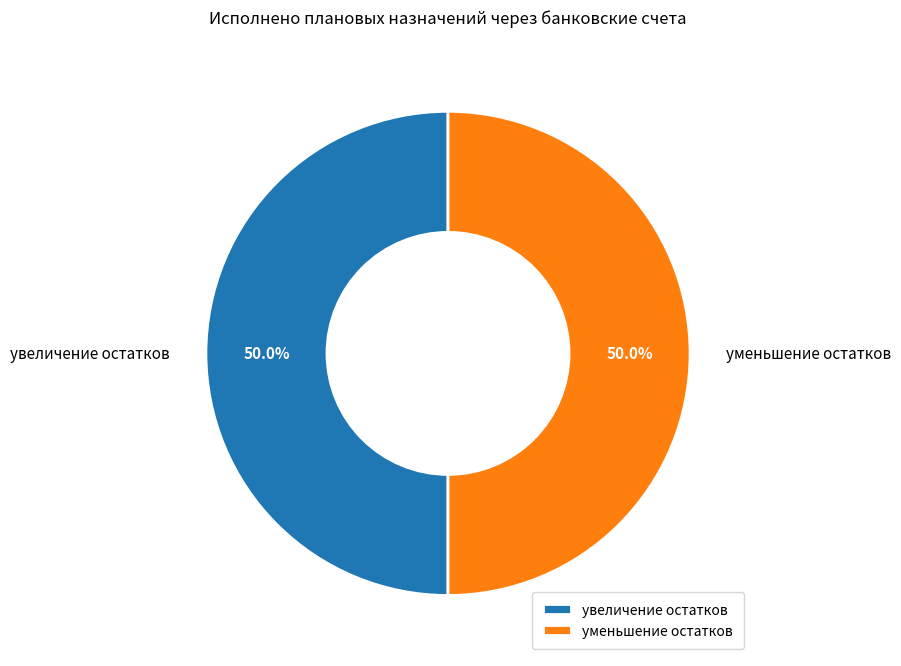

Approximately how many times larger is the value at увеличение остатков compared to уменьшение остатков?

1.0